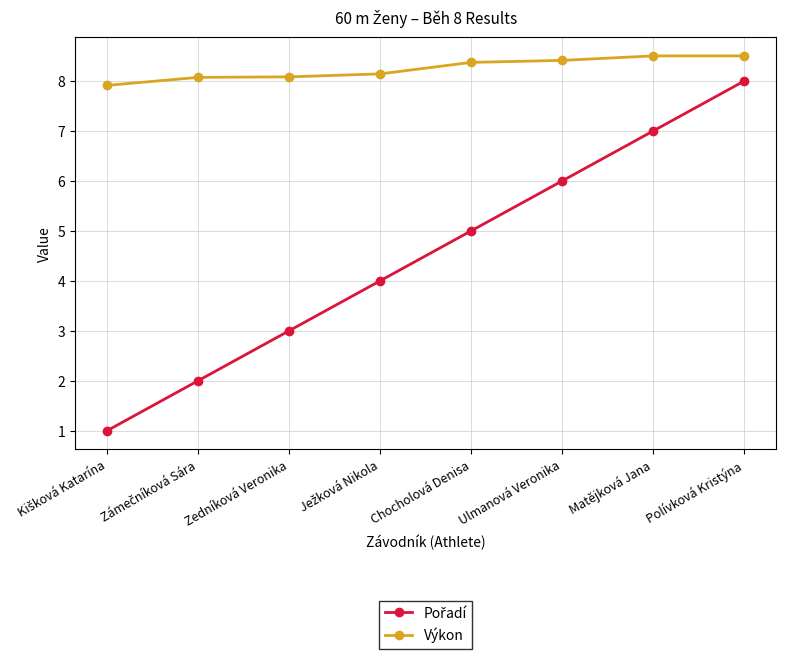

What is the lowest value of the Výkon series?

7.9